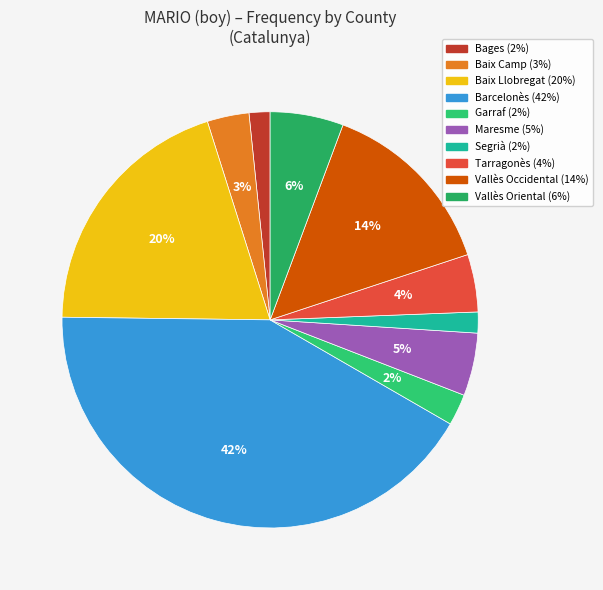

To the nearest percent, what percentage of the pie is Garraf?

2%